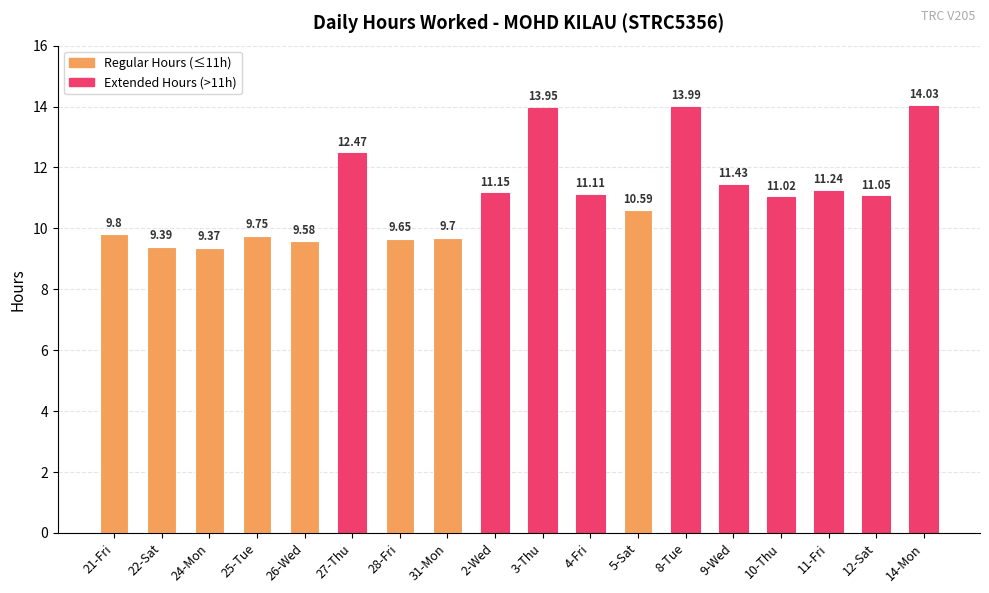

What is the maximum value shown in the chart?

14.0